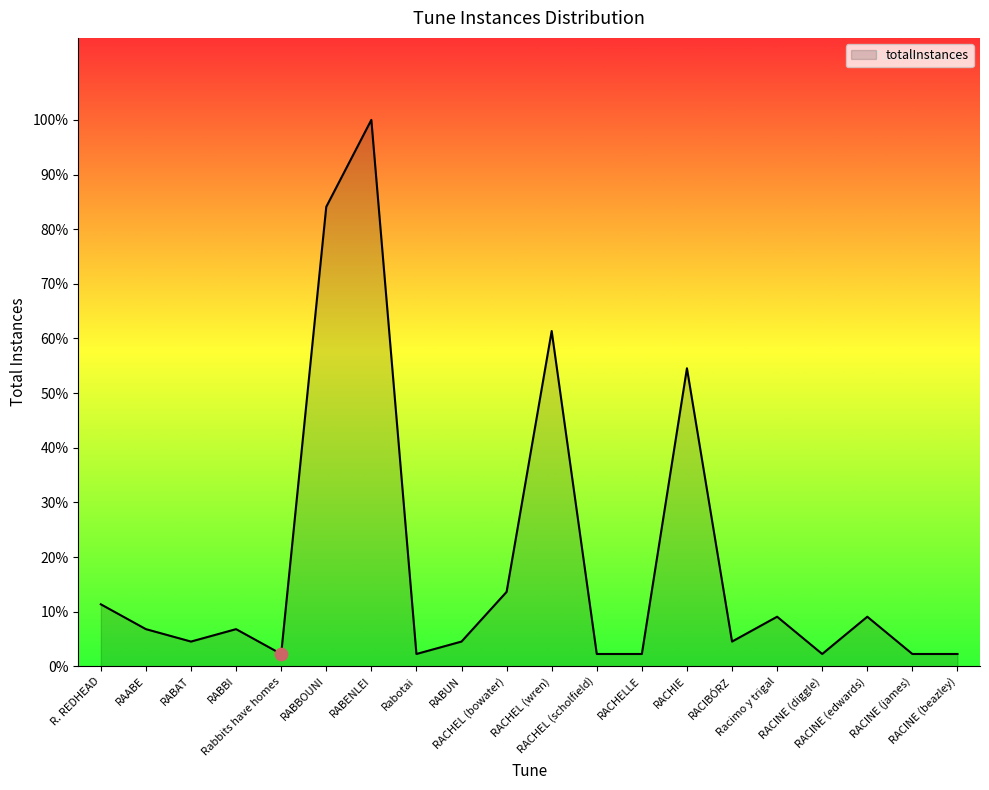

What is the change in value from RABUN to RACHEL (scholfield)?

-1